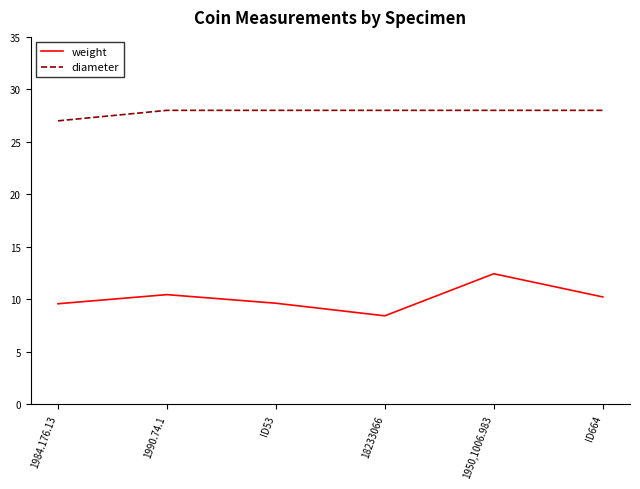

What is the difference between the highest and lowest values at 1984.176.13?

17.4